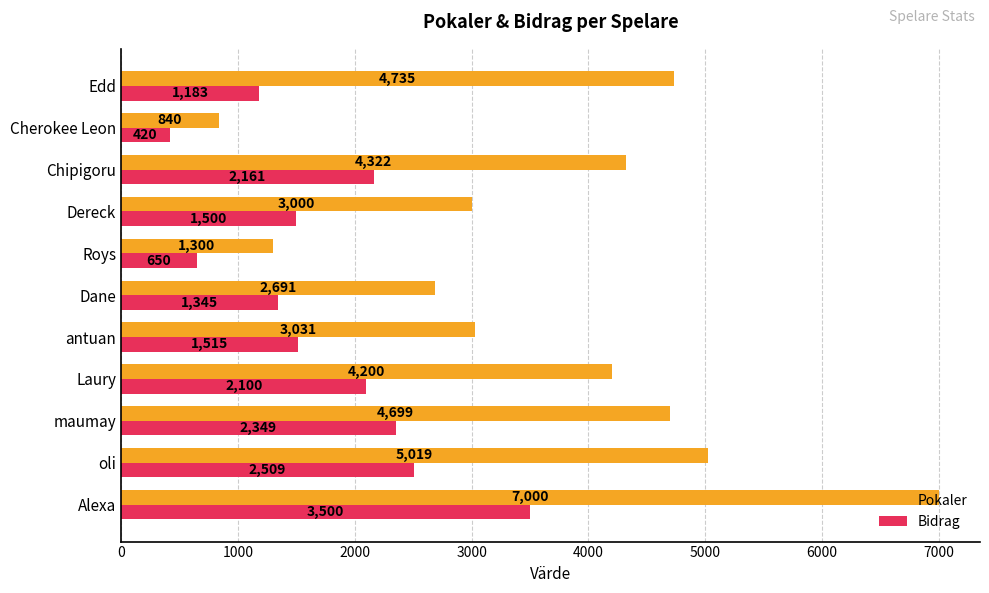

Is it true that Bidrag equals 962 at Roys?

False